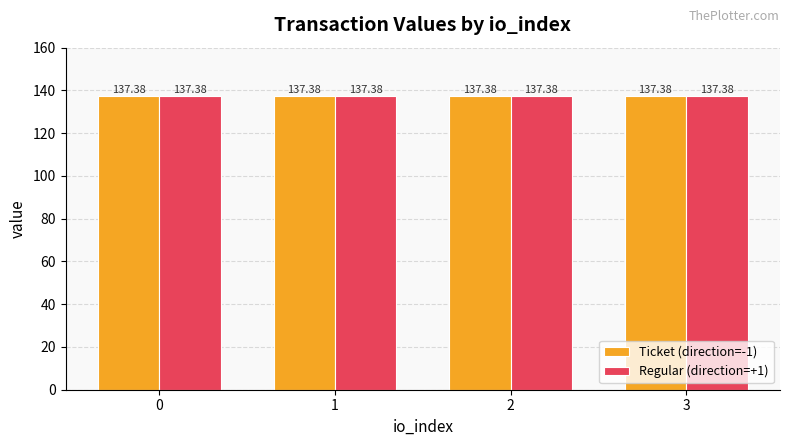

Reading right to left, list all the values displayed in this chart.

direction: 1.0	1.0	1.0	1.0	-1.0	-1.0	-1.0	-1.0
value: 137.4	137.4	137.4	137.4	137.4	137.4	137.4	137.4